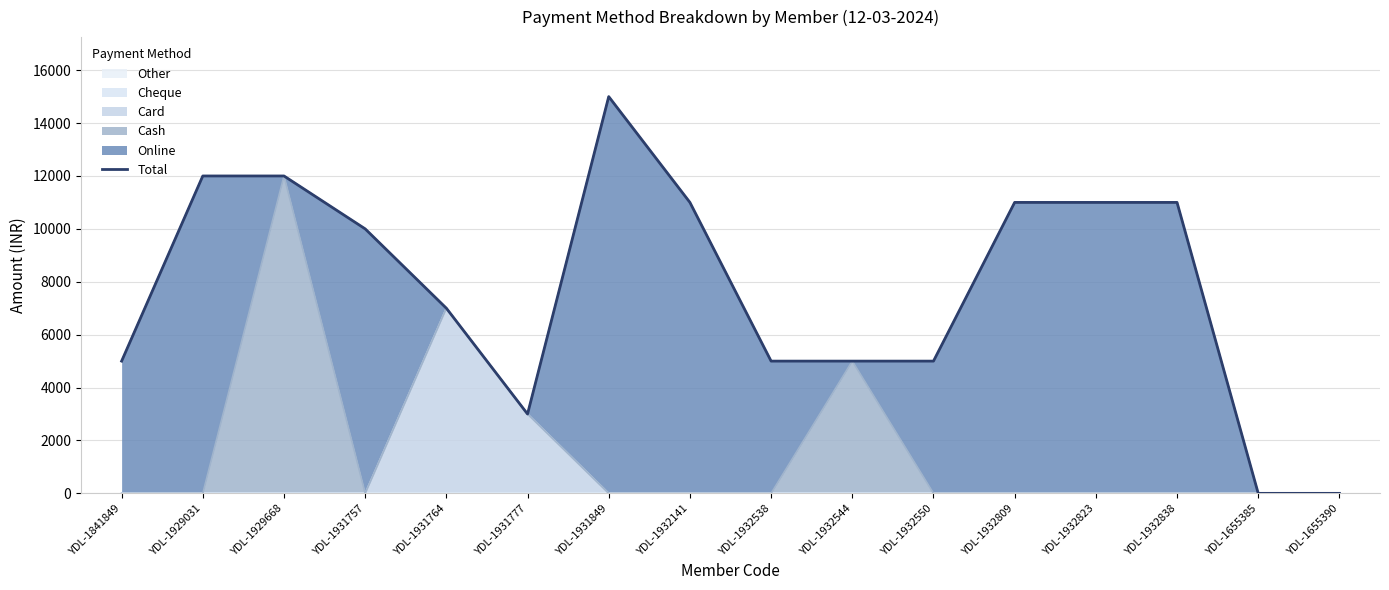

The value at YDL-1932550 is 5000. True or false?

True